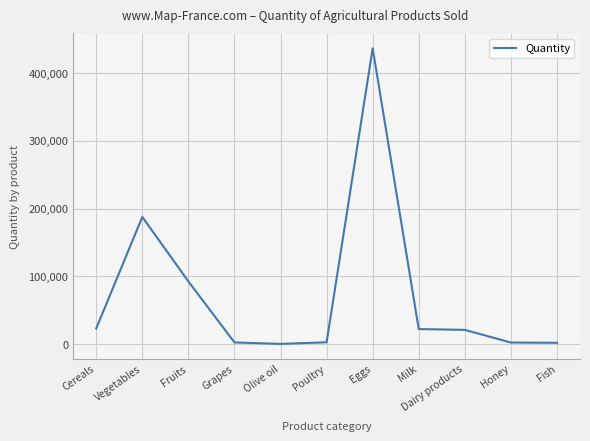

The value at Eggs is 144268. True or false?

False